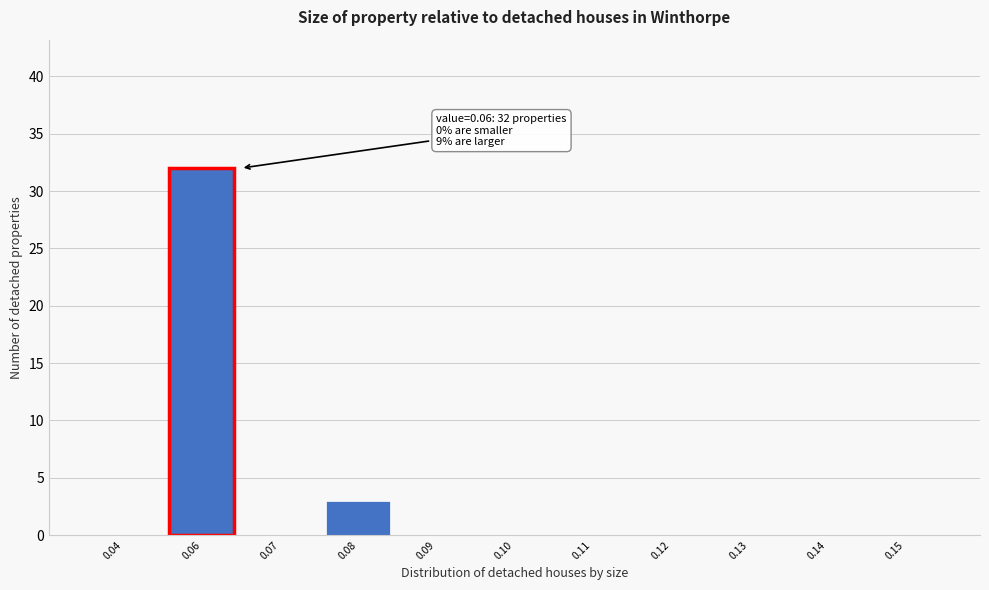

Reading right to left, list all the values displayed in this chart.

0.15=0	0.14=0	0.13=0	0.12=0	0.11=0	0.10=0	0.09=0	0.08=3	0.07=0	0.06=32	0.04=0